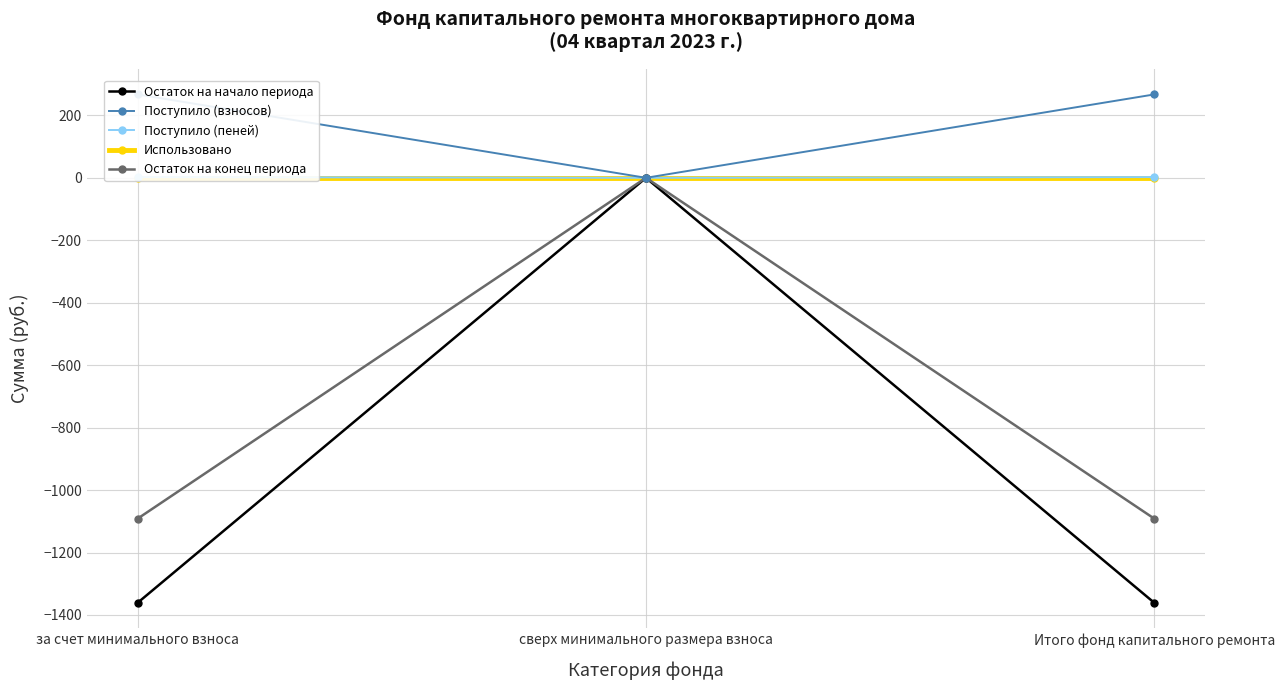

At how many categories does at least one series exceed -668?

3